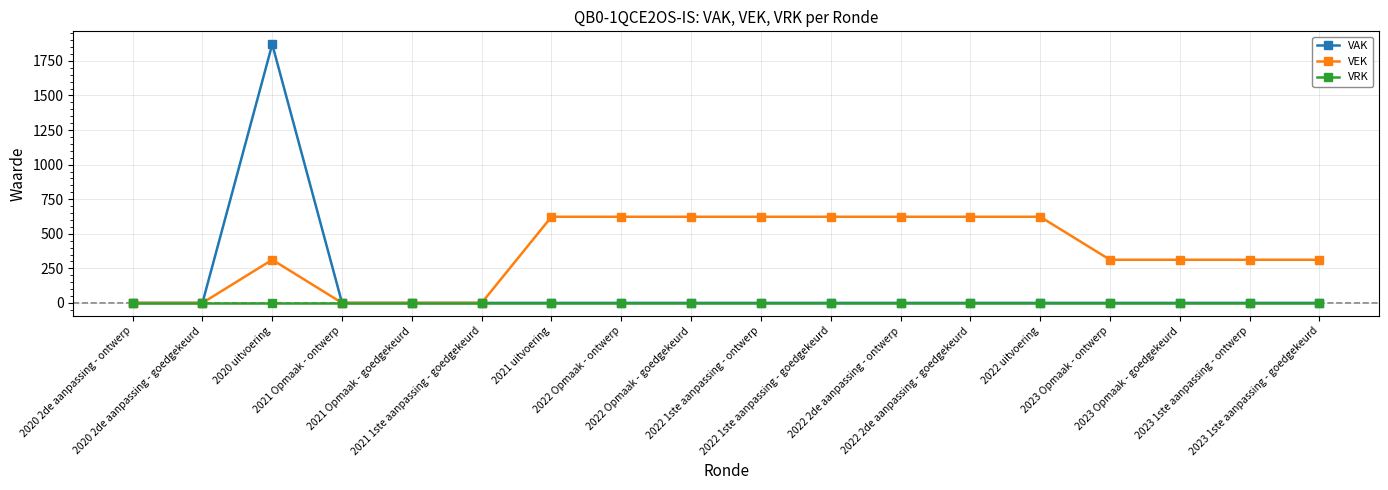

Which series has the largest total across all categories?

VEK